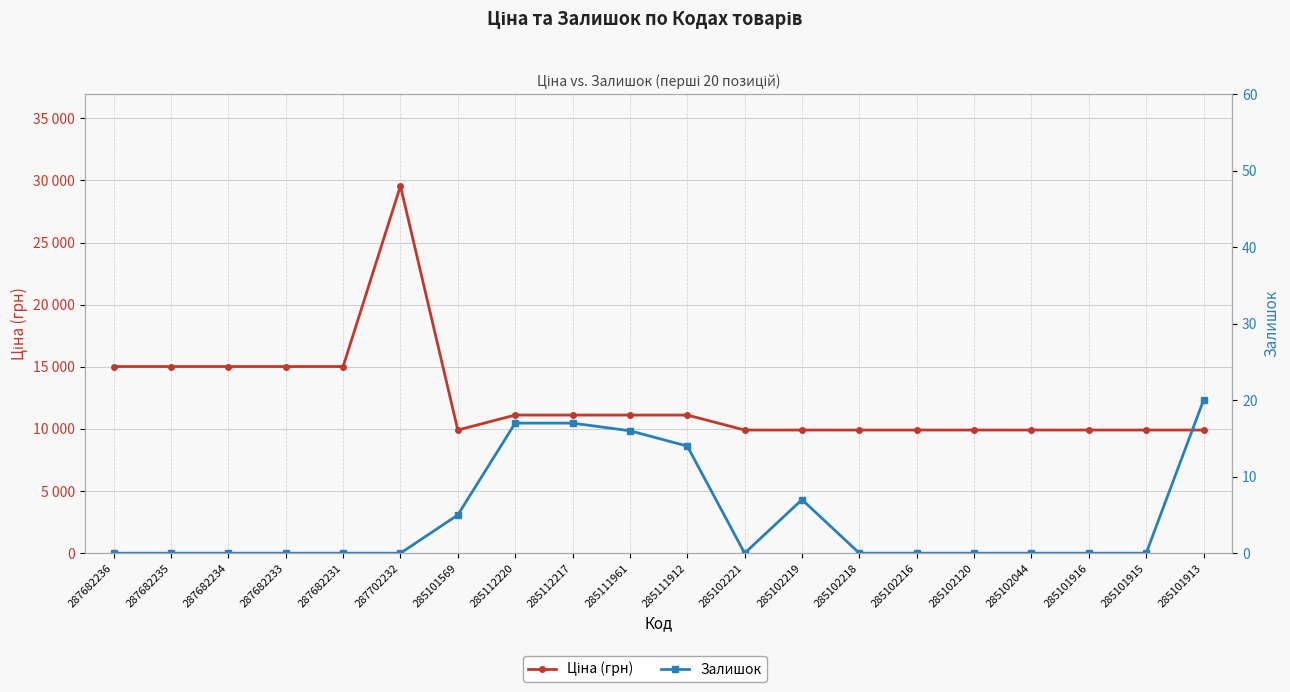

In Ціна (грн), how many points are higher than both neighbors (excluding endpoints)?

1